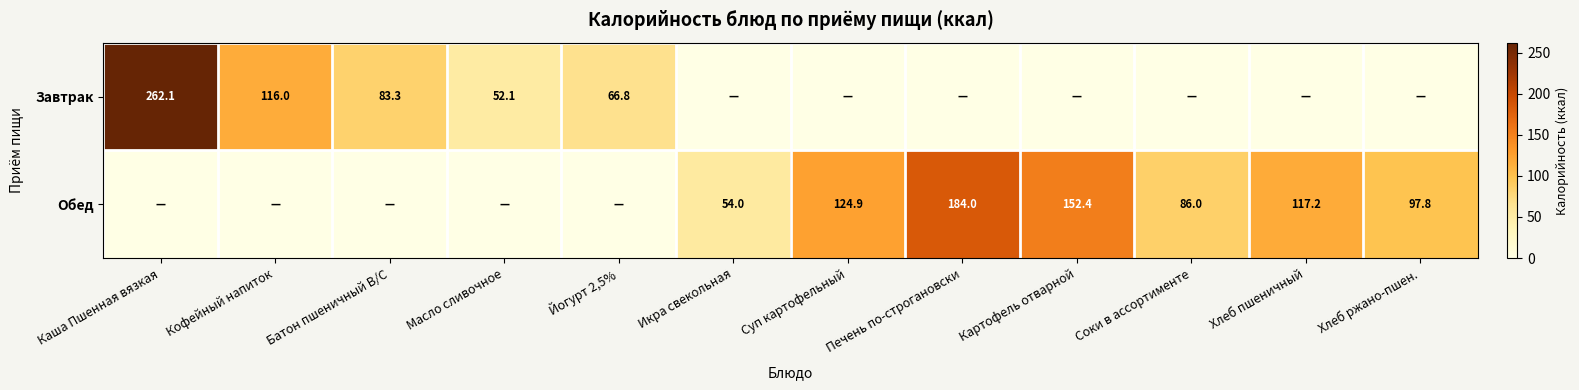

The Обед series shows 269.6 at Печень по-строгановски. True or false?

False